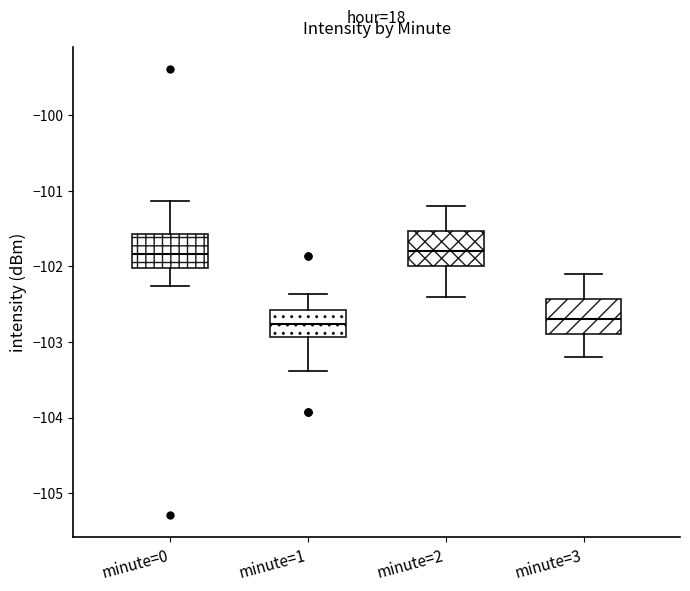

Reading left to right, transcribe this box plot: for each box, give where its median line is, the range the box spans, and where its two whiskers end, as read against the y-axis. The values are not printed on the chart, so give them approximately, as read against the axis.

minute=0: median -101.8, box -102.0 to -101.6, whiskers -102.3 to -101.1
minute=1: median -102.8, box -102.9 to -102.6, whiskers -103.4 to -102.4
minute=2: median -101.8, box -102.0 to -101.5, whiskers -102.4 to -101.2
minute=3: median -102.7, box -102.9 to -102.4, whiskers -103.2 to -102.1